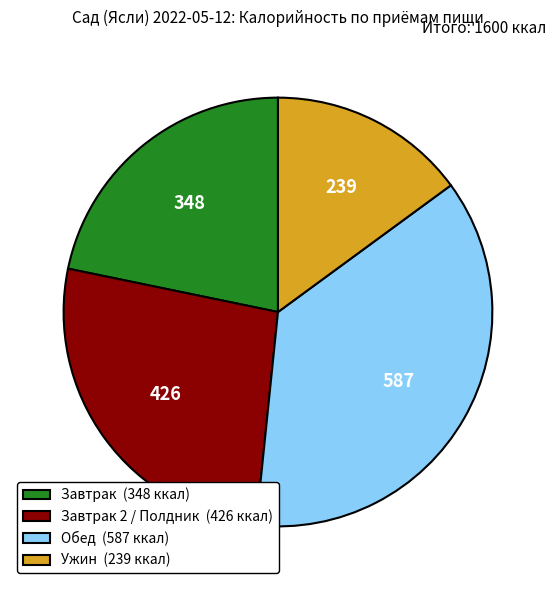

Does Ужин (239 ккал) represent more than half of the total?

No